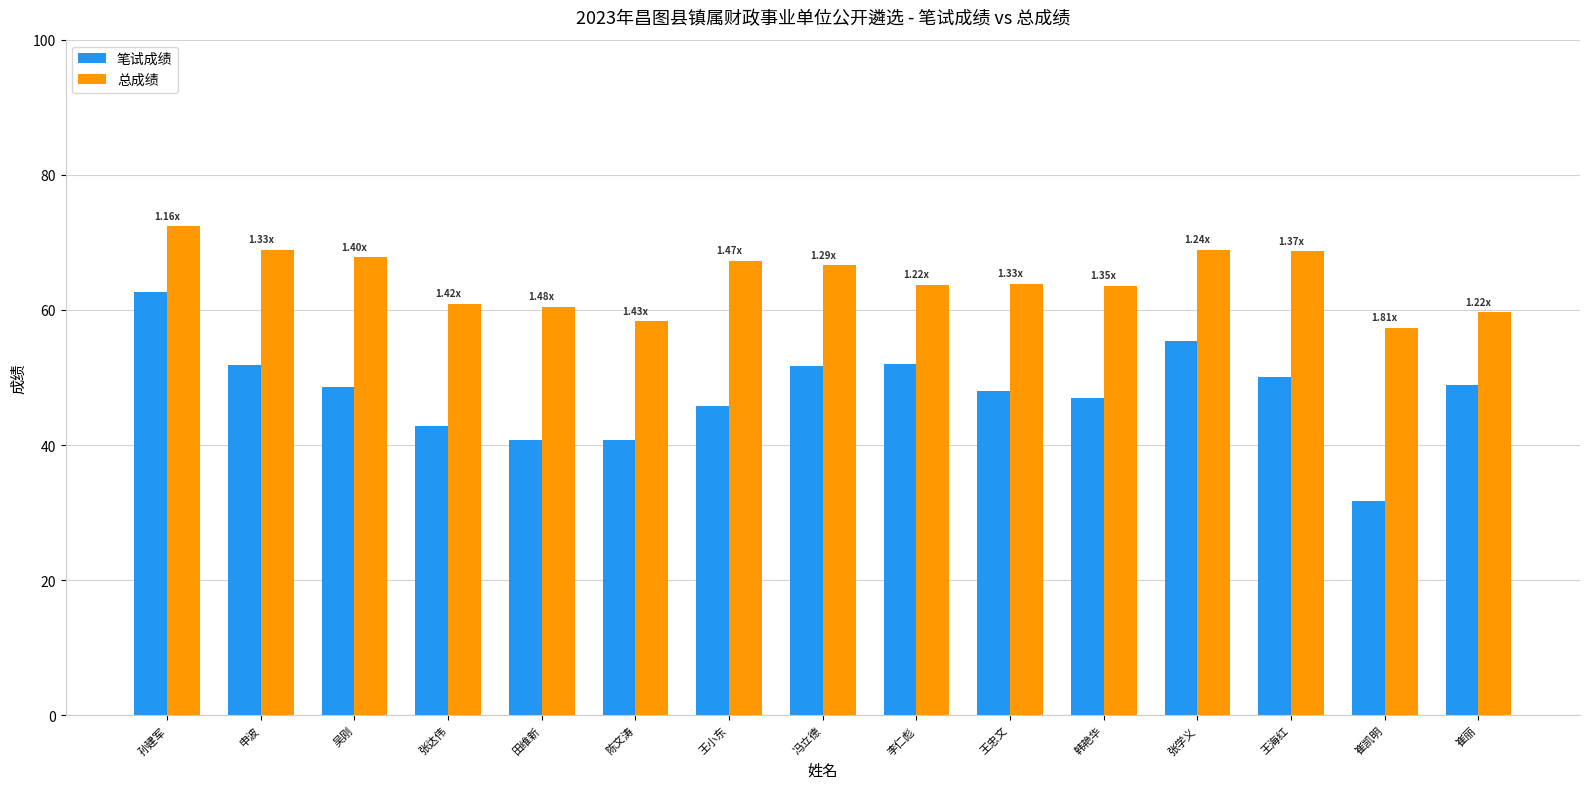

What is the approximate value of 笔试成绩 at 申波?

51.8